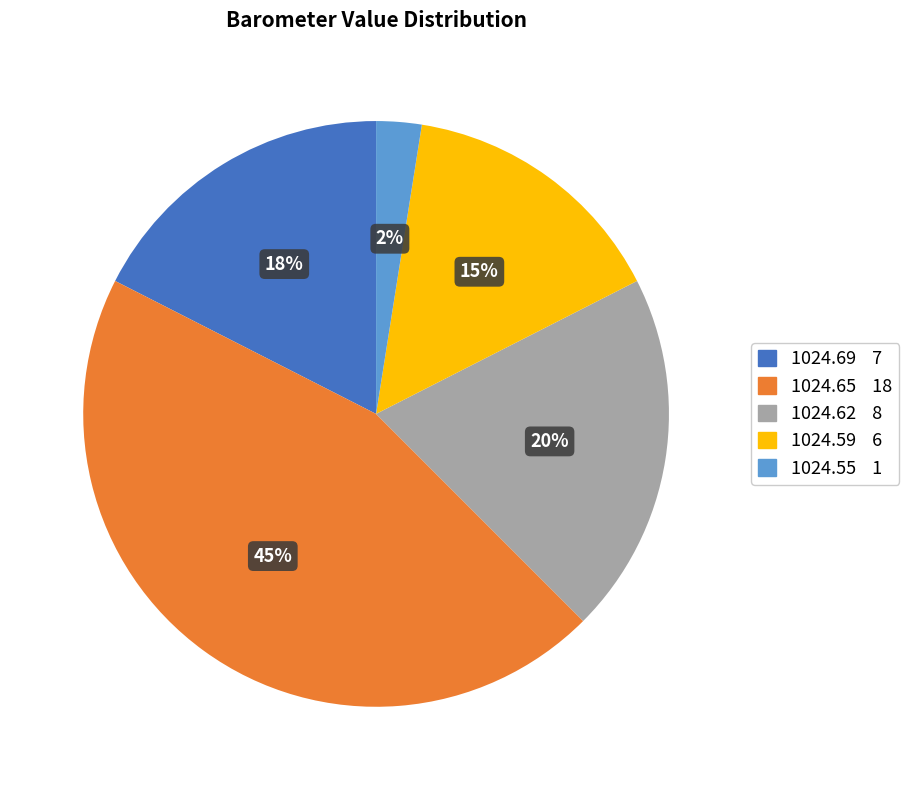

Does any single category account for the majority?

No